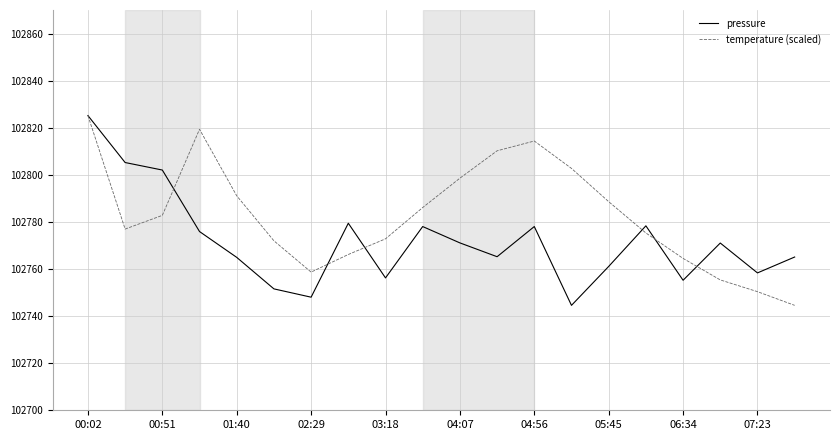

What is the maximum value for temperature (scaled)?

102825.2